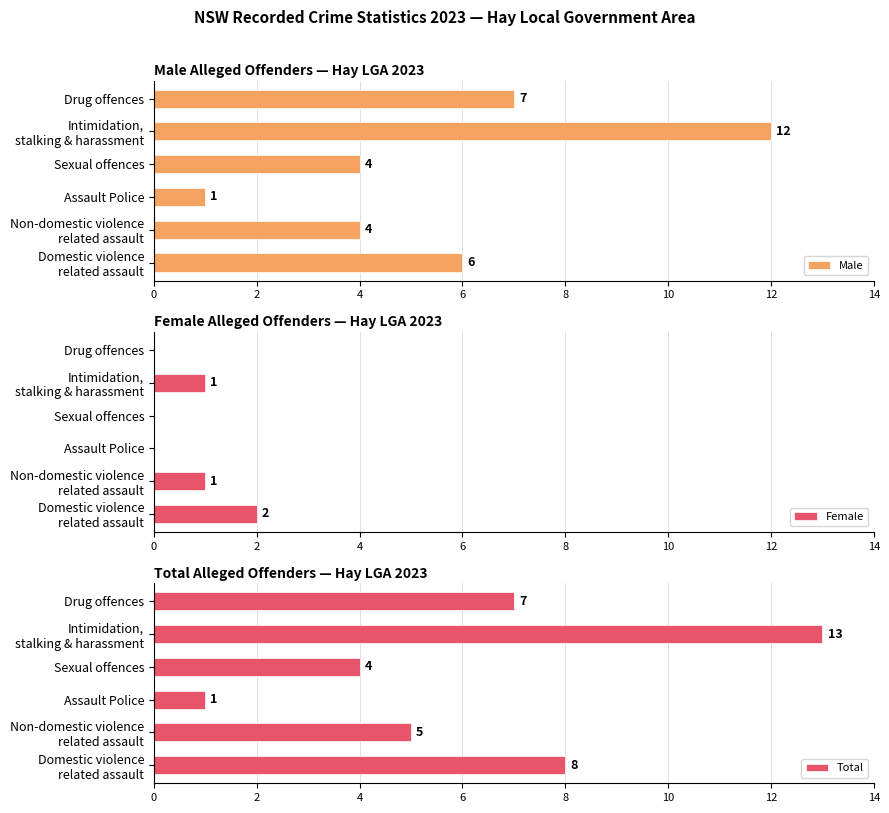

Which series has the largest total across all categories?

Total